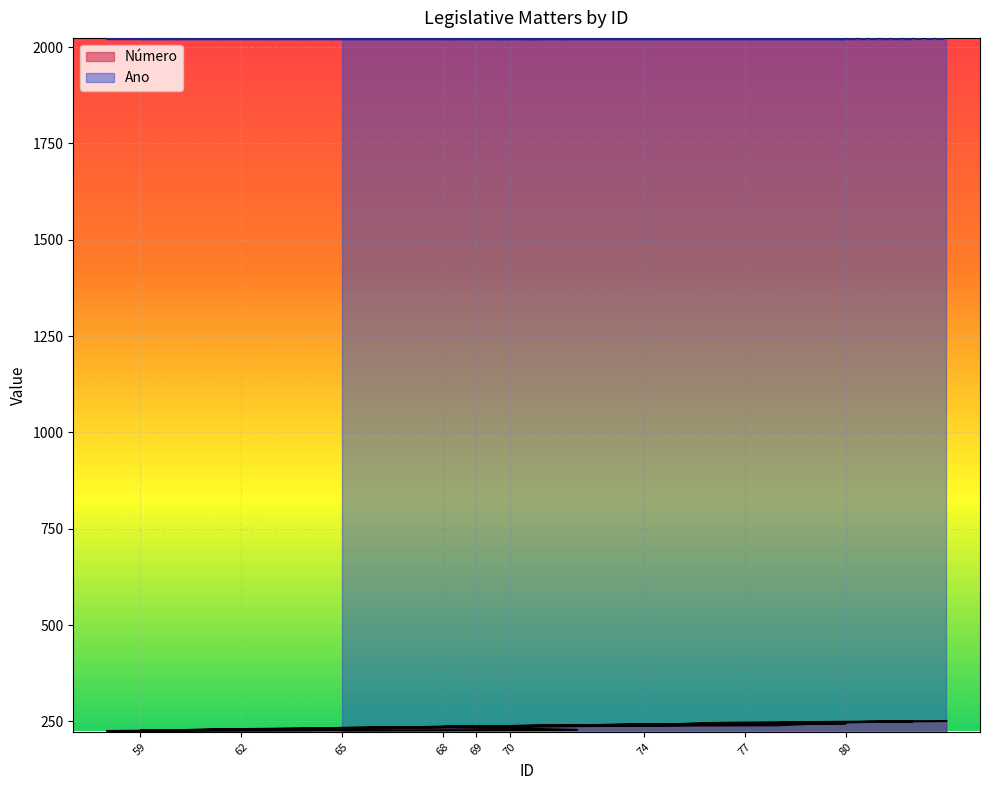

At which label is the value closest to 238?

70